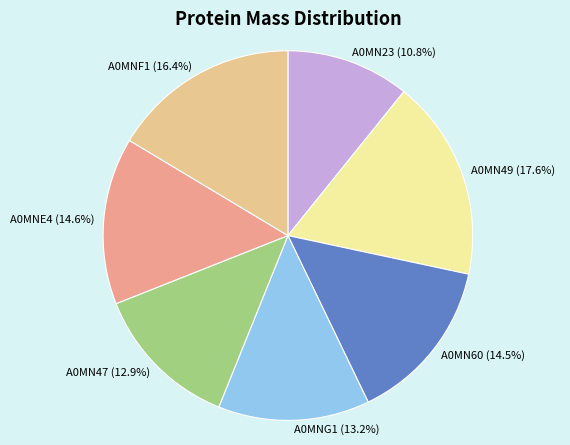

What percentage do A0MN23 and A0MN47 together represent?

23.7%